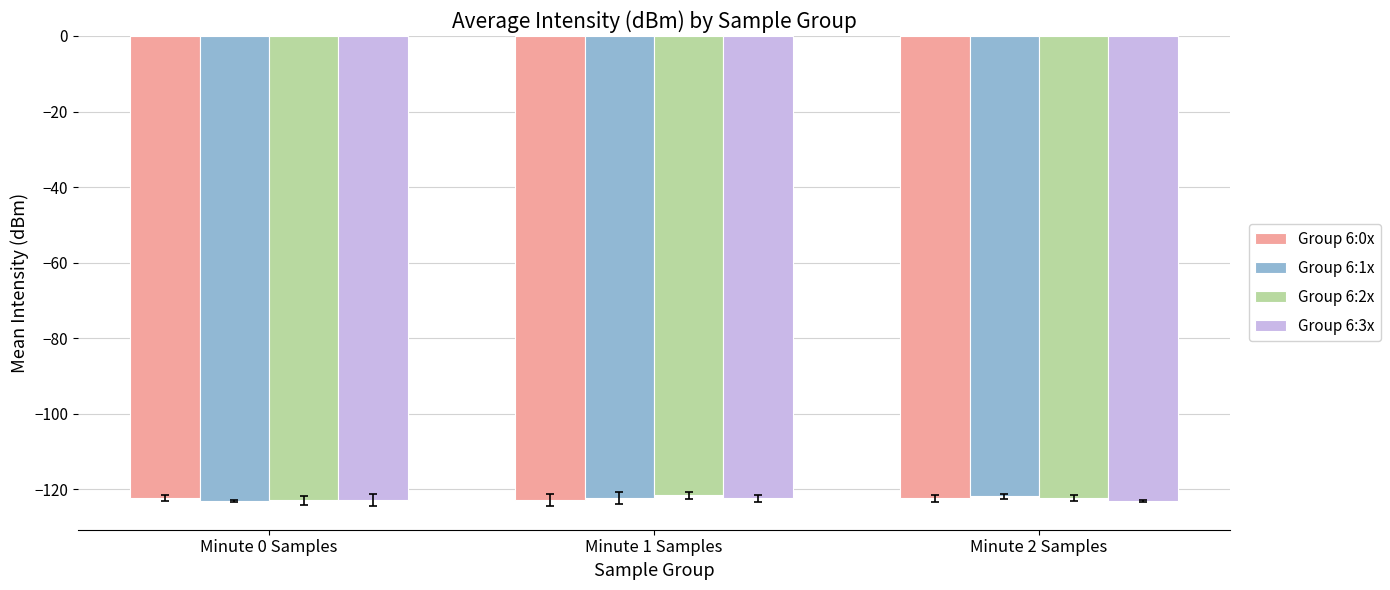

Is it true that Group 6:3x equals -49.4 at Minute 1 Samples?

False